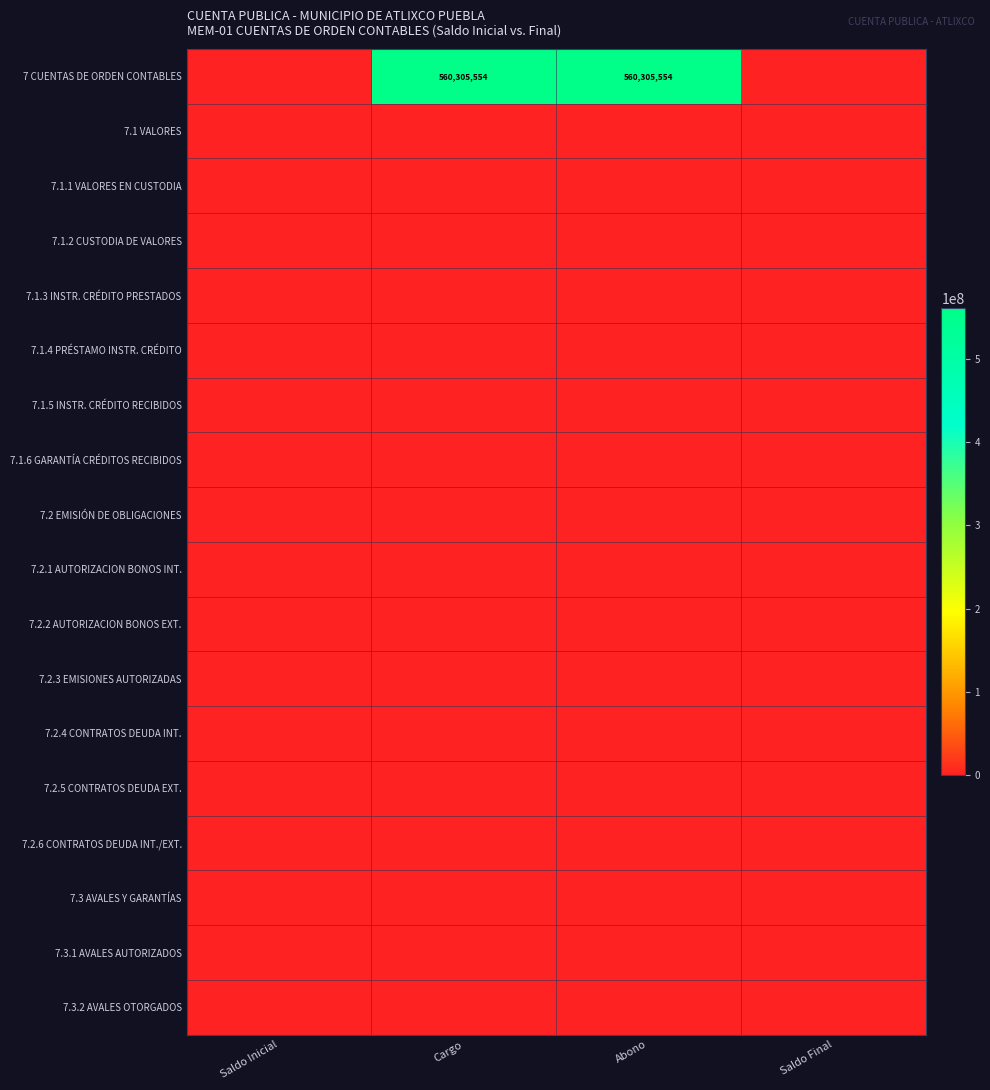

The value of 7 CUENTAS DE ORDEN CONTABLES at Abono is 560305554. True or false?

True